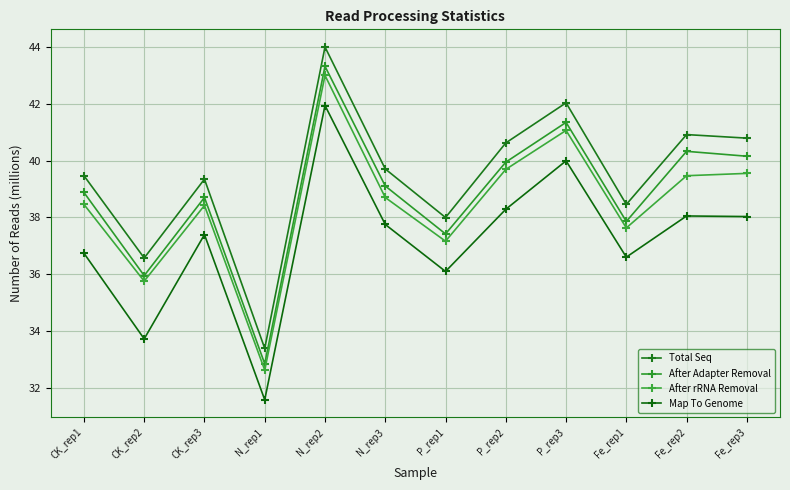

Which series has the largest range (max minus min)?

Total Seq